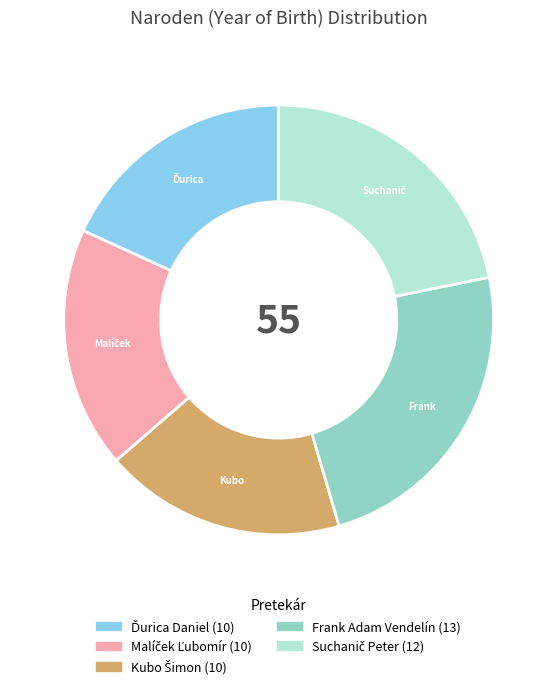

Is it true that Frank Adam Vendelín is 24% of the pie?

True